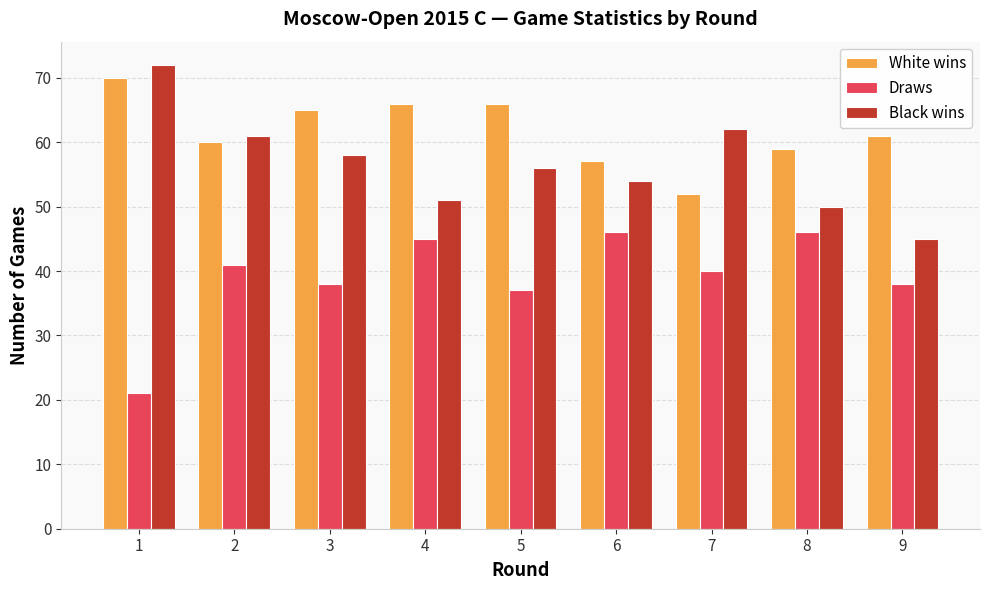

The value of Draws at 9 is 53. True or false?

False